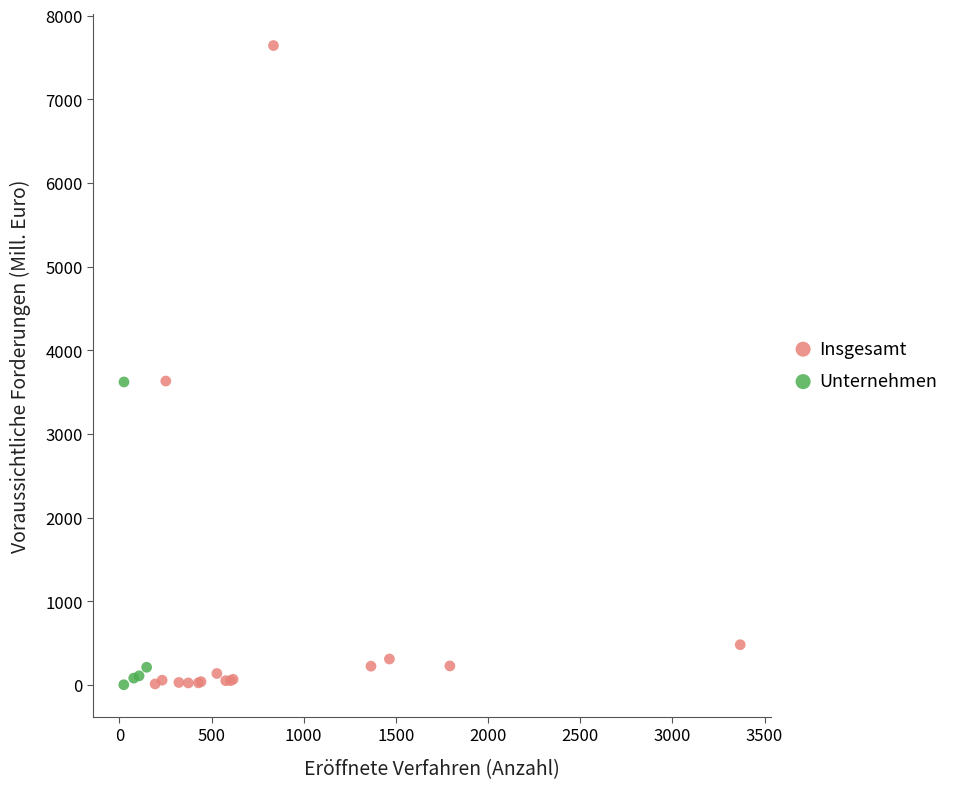

Which series has the largest Y range (max minus min)?

Insgesamt